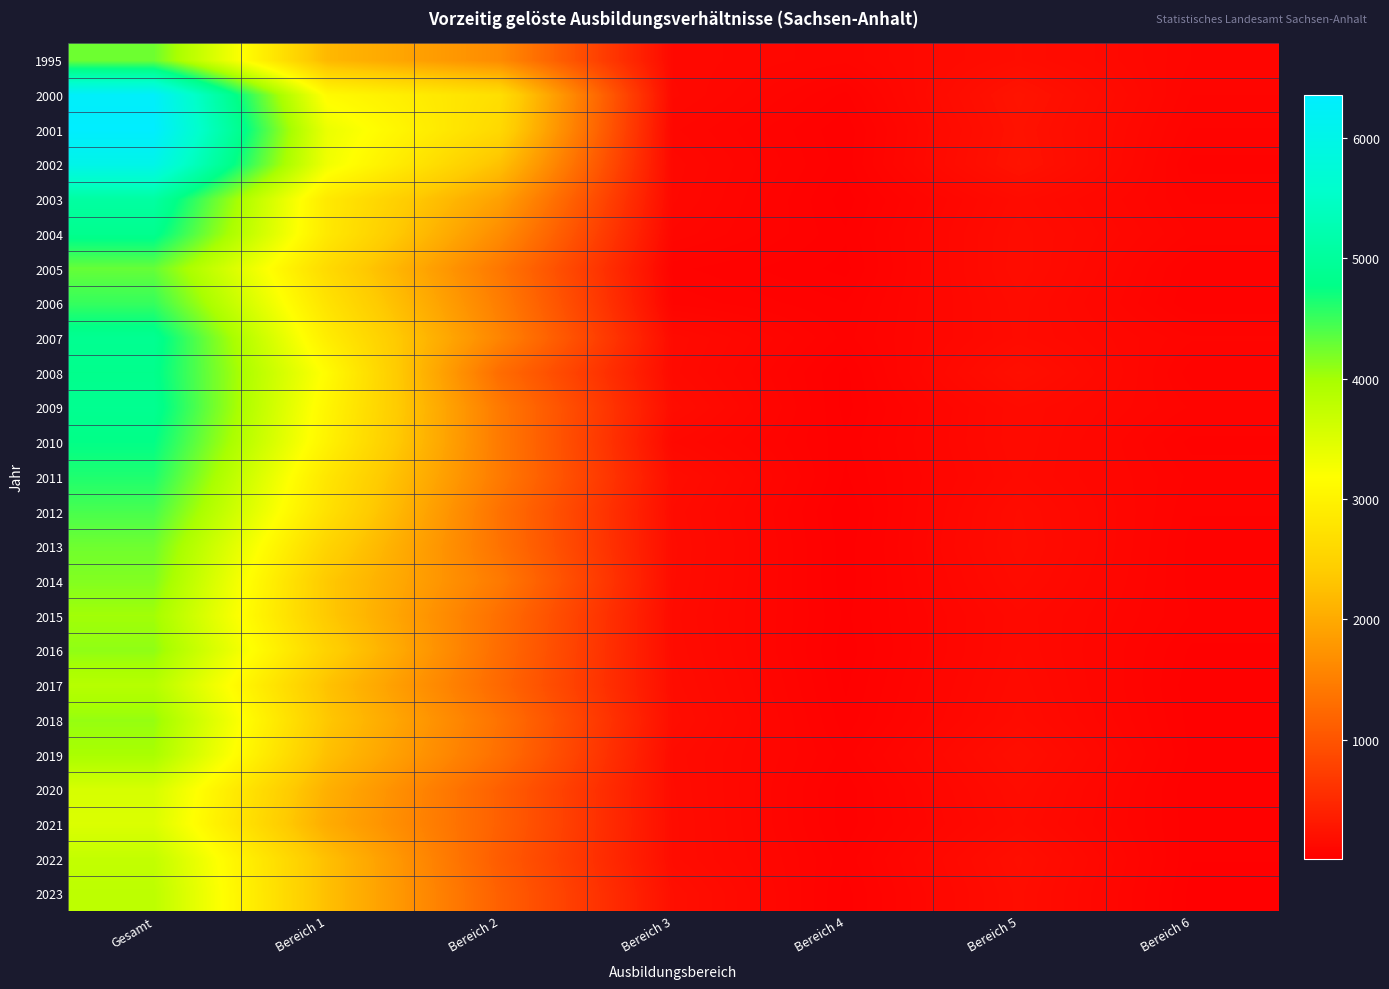

Rank the series at Bereich 1 from highest to lowest value.

2001, 2002, 2008, 2000, 2009, 2010, 2007, 2003, 2004, 2011, 2006, 2012, 2005, 2013, 2016, 2015, 2014, 2018, 2017, 2019, 2022, 2023, 1995, 2020, 2021